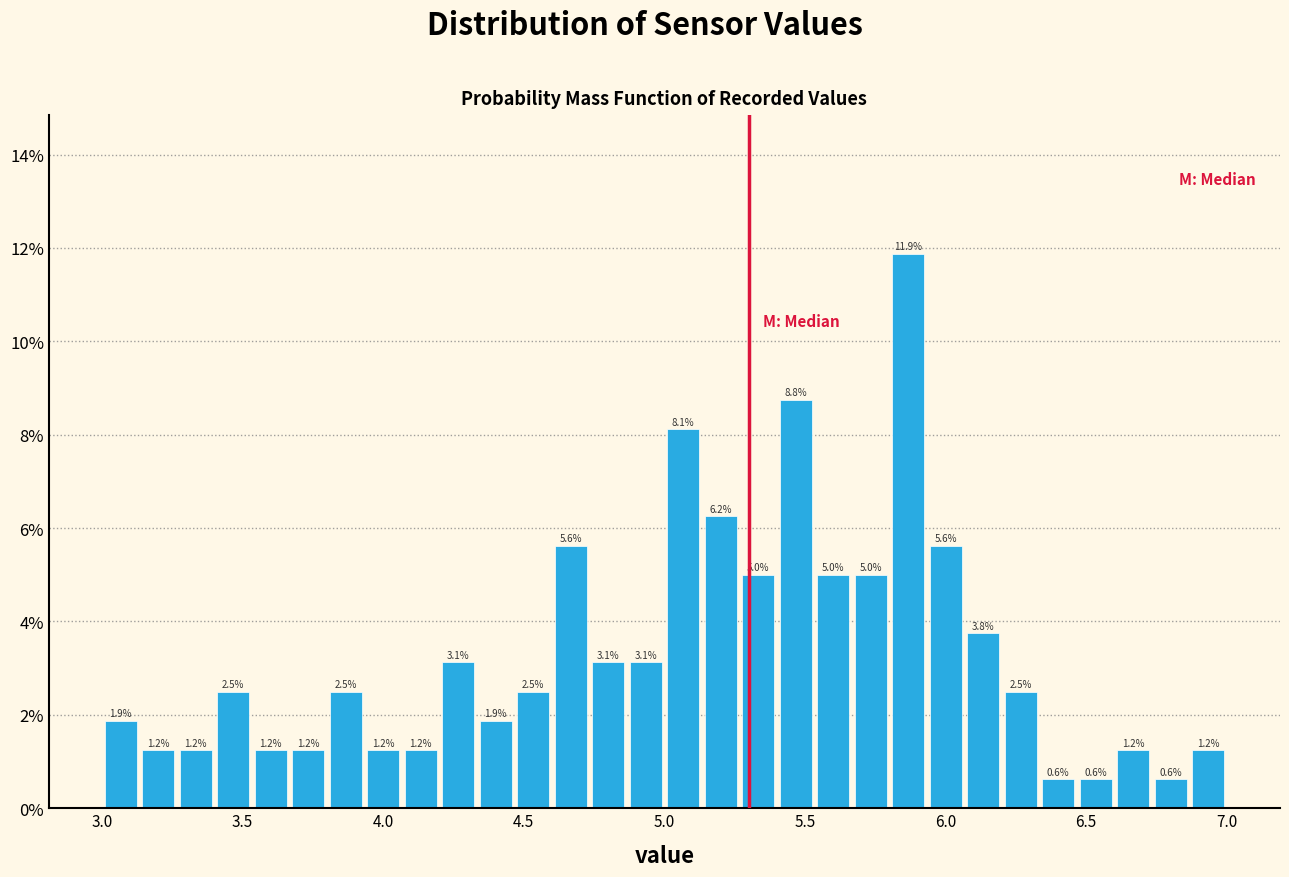

Around what value on the x-axis is the tallest bar? Give the approximate position of its centre, as read against the axis.

5.85